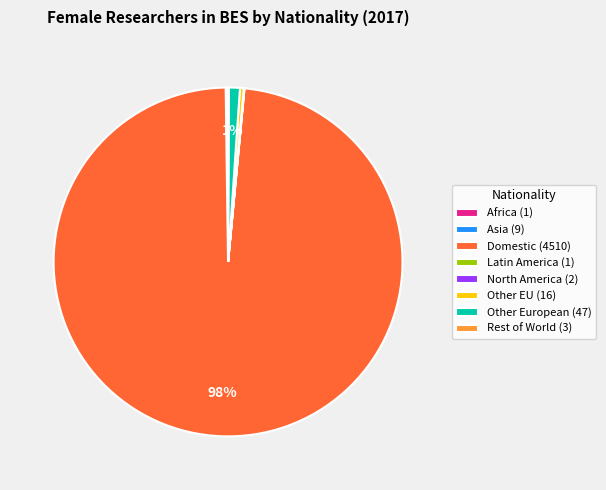

The Domestic slice represents 98% of the pie. True or false?

True